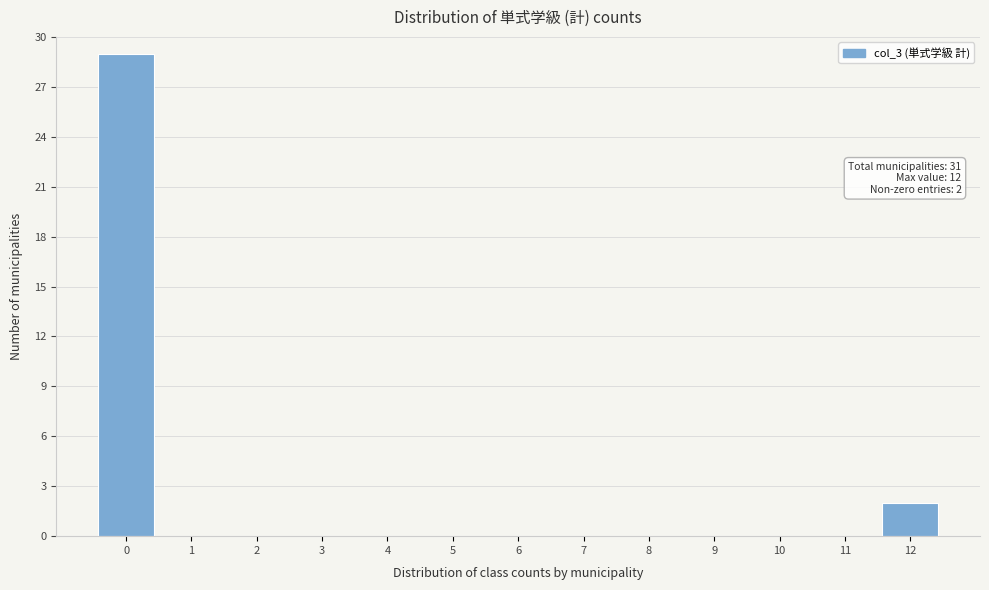

Reading right to left, extract all data points from this chart.

12=2	11=0	10=0	9=0	8=0	7=0	6=0	5=0	4=0	3=0	2=0	1=0	0=29